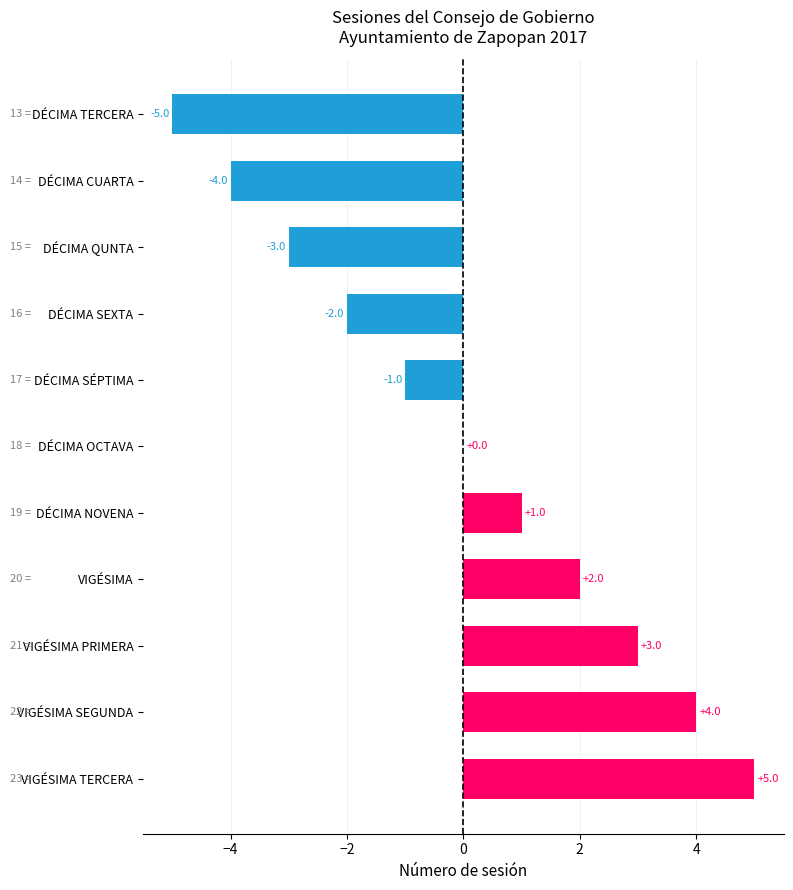

How many data points does each series have?

11